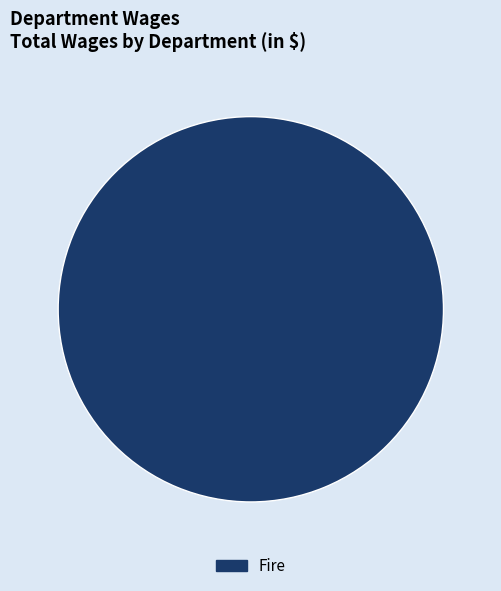

The Fire slice represents 93% of the pie. True or false?

False